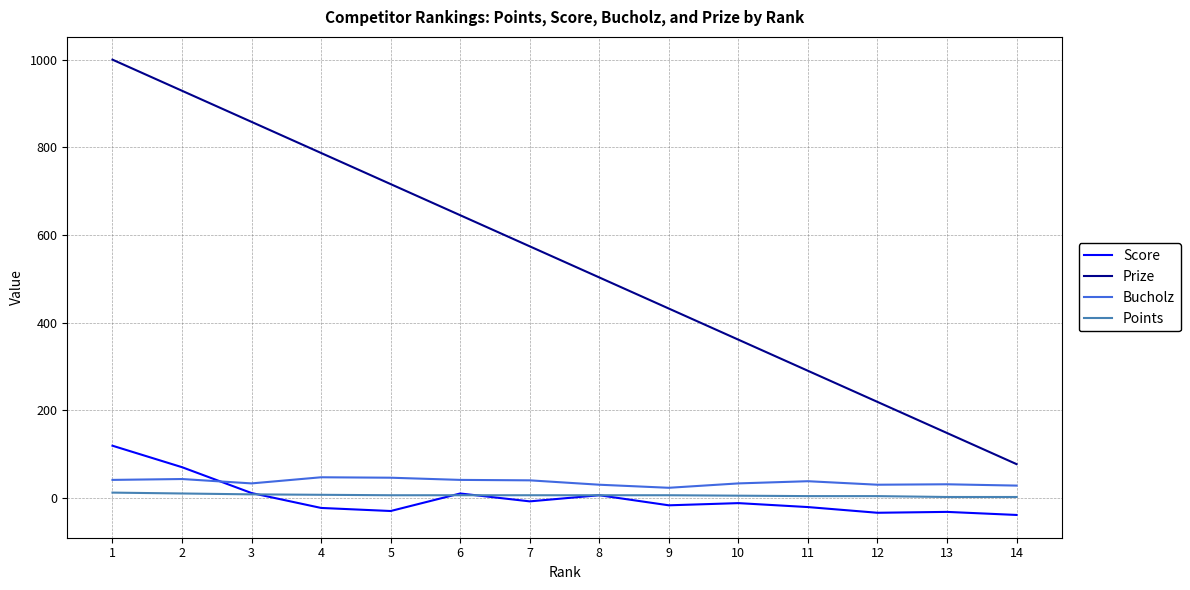

Which series changed the most between 1 and 6?

Prize